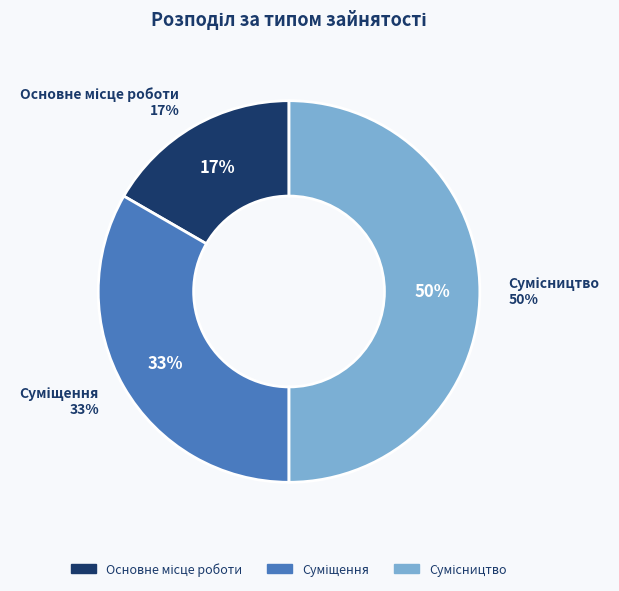

Does Сумісництво represent more than half of the total?

No